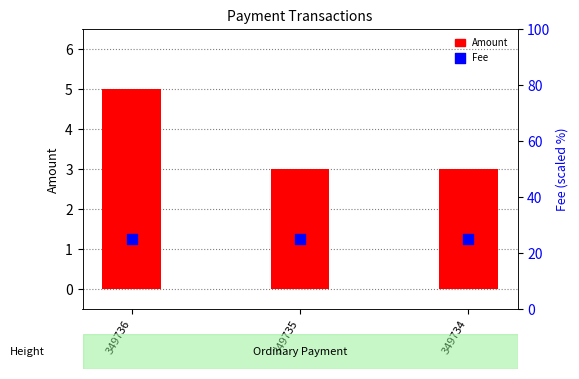

Which series reaches the minimum Y coordinate?

Amount